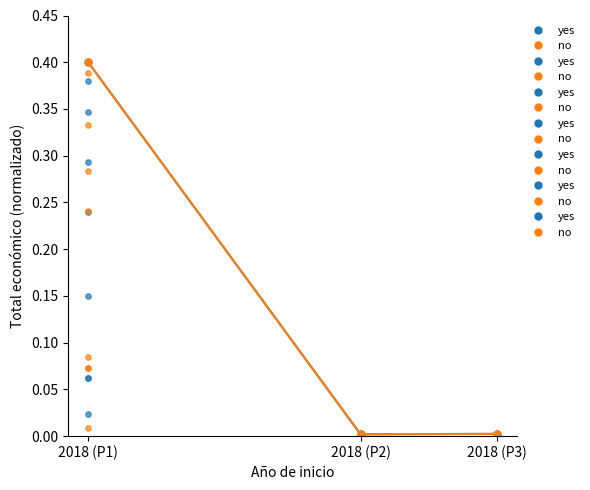

Which series contains the highest Y value?

yes